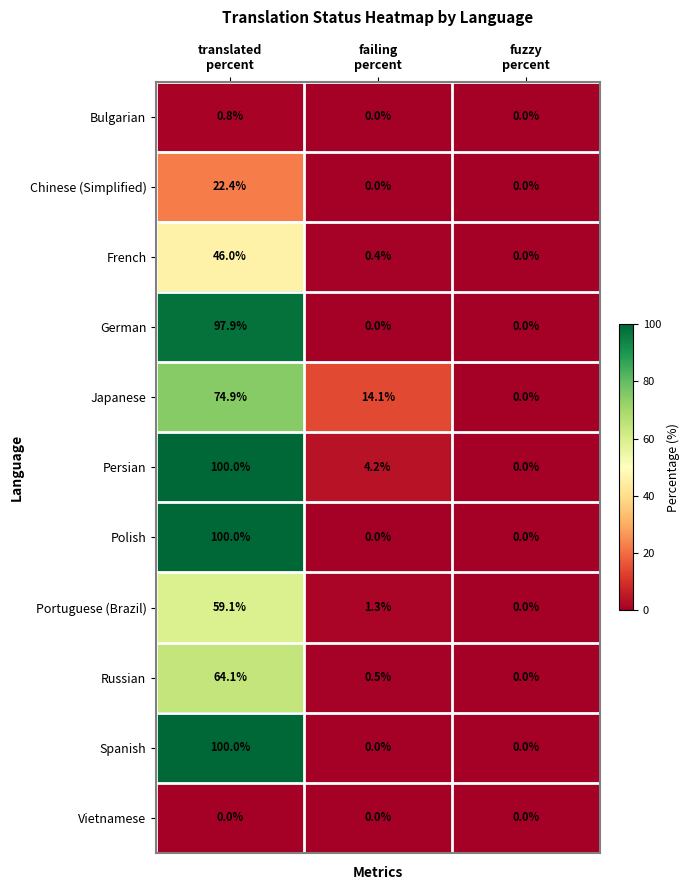

What is the greatest value displayed?

100.0